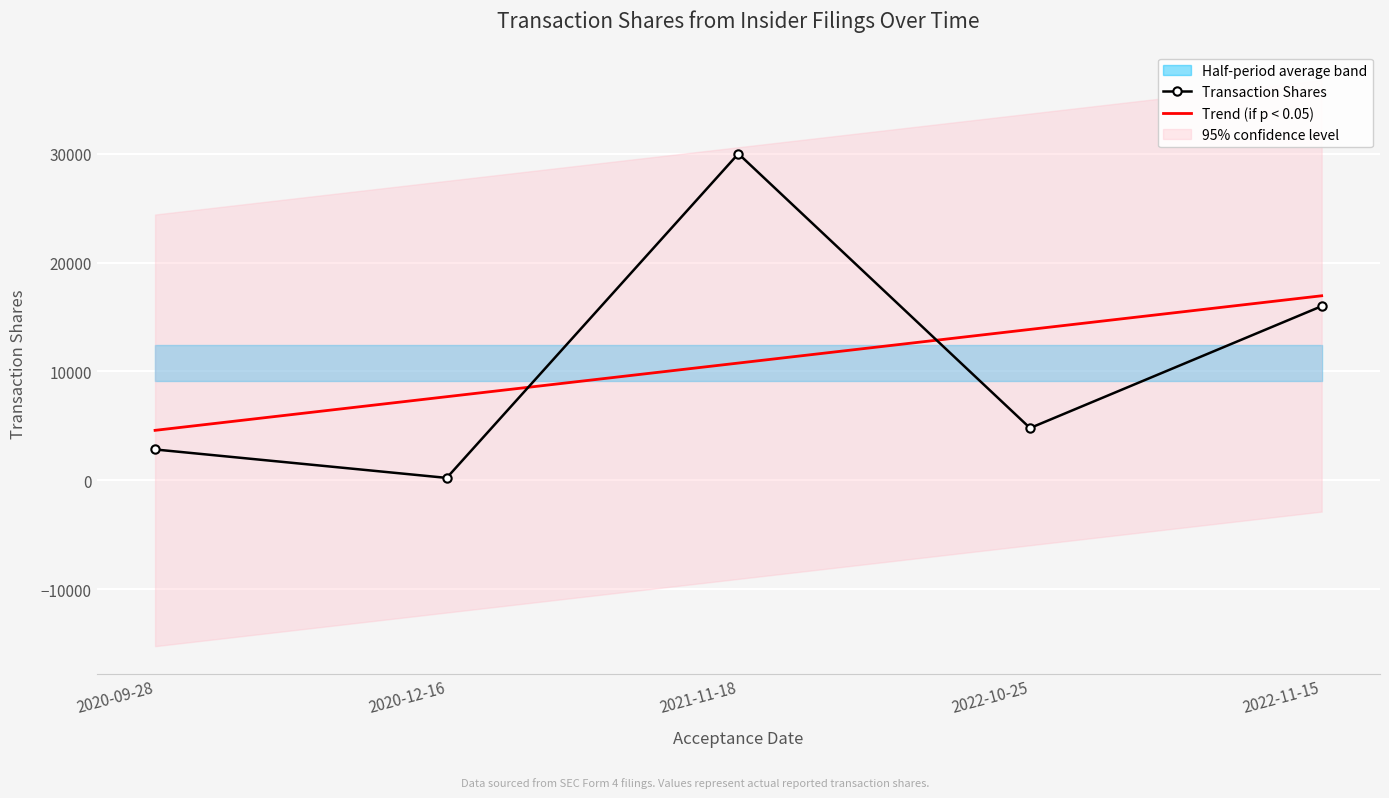

What is the sum of the Transaction Shares values at 2020-12-16 and 2022-11-15?

16213.0